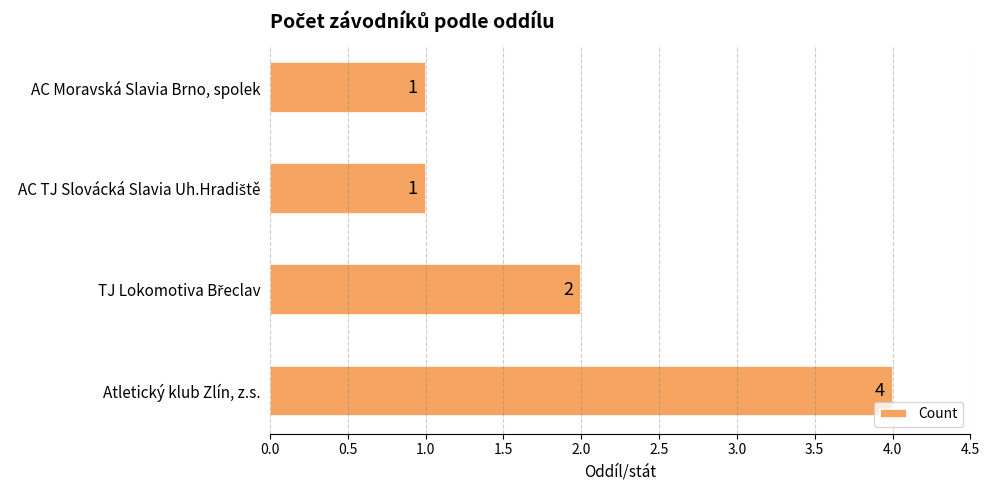

How many values are between 1 and 4?

4